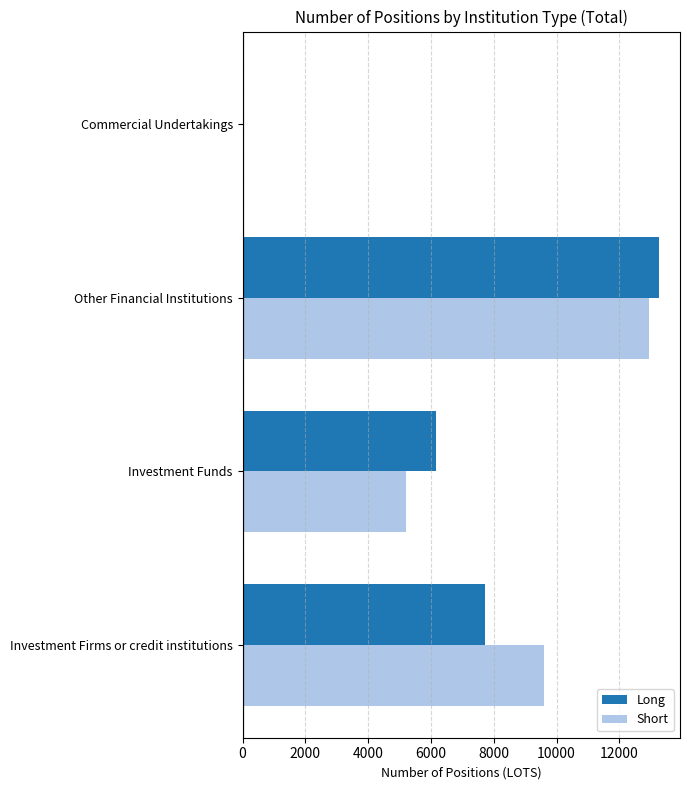

What is the highest value of the Long series?

13269.4